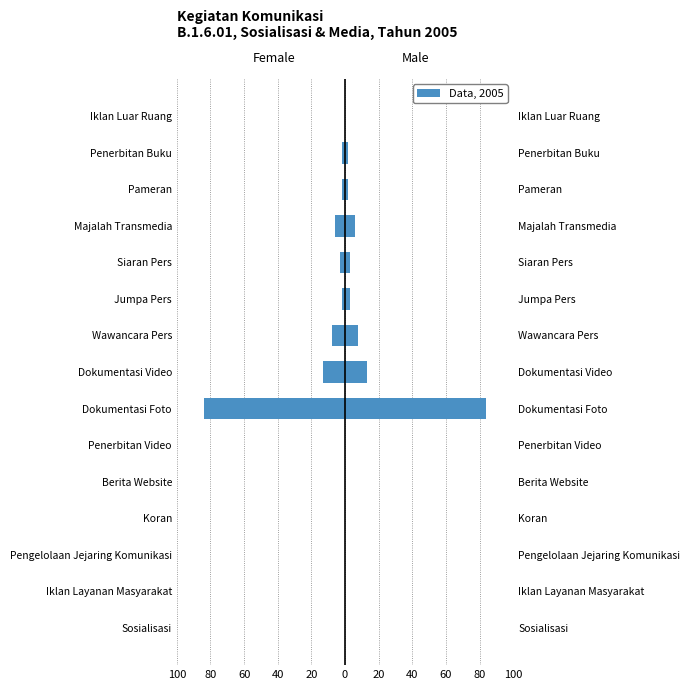

Is the value of Male at 20 greater than the value of Female at 40?

No